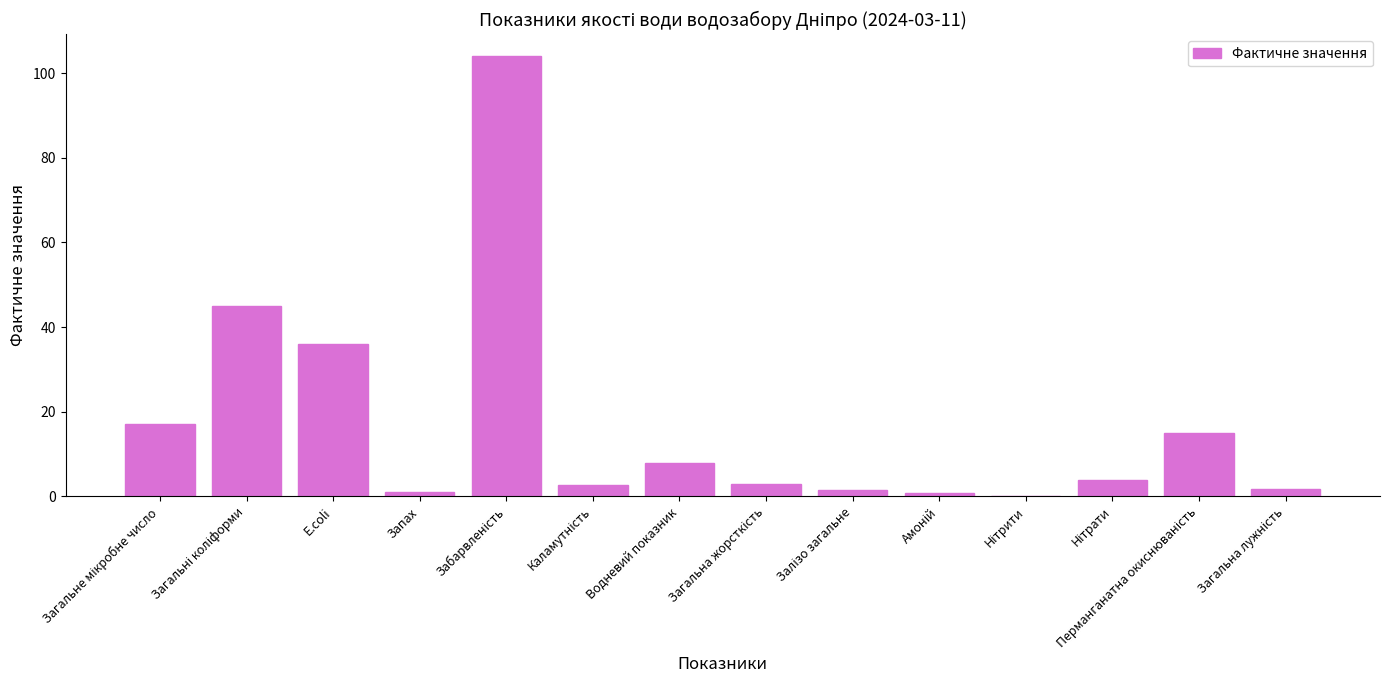

Are the bars horizontal?

No